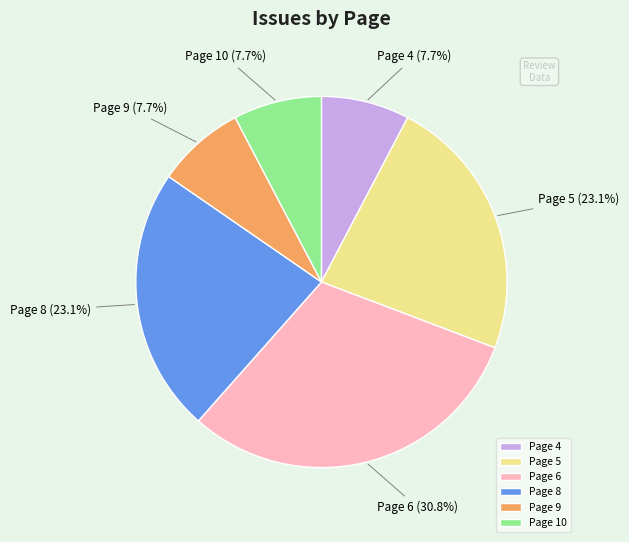

Is Page 4 the majority of the pie?

No